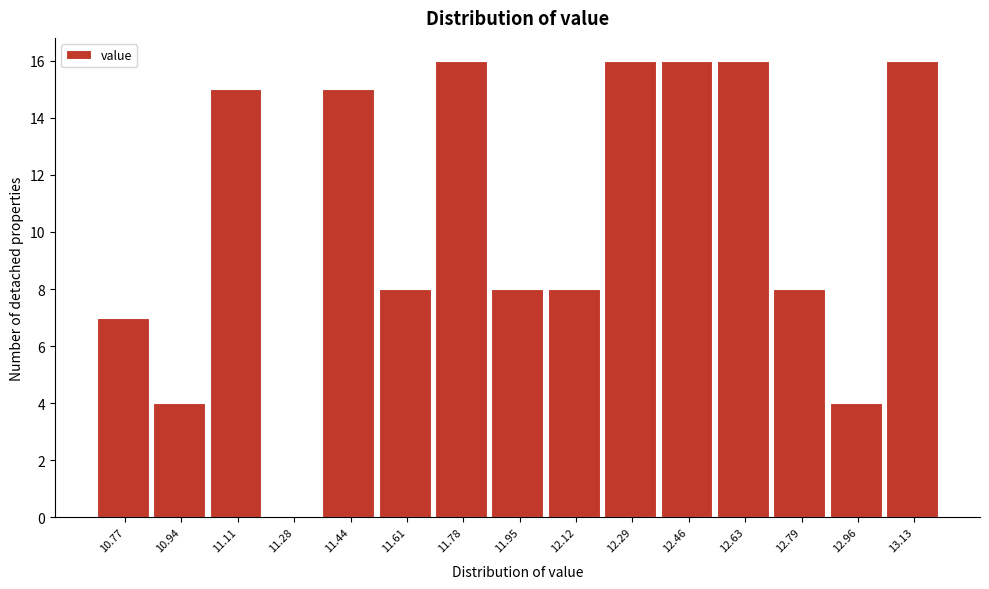

Reading right to left, list all the values displayed in this chart.

13.13=16	12.96=4	12.79=8	12.63=16	12.46=16	12.29=16	12.12=8	11.95=8	11.78=16	11.61=8	11.44=15	11.28=0	11.11=15	10.94=4	10.77=7